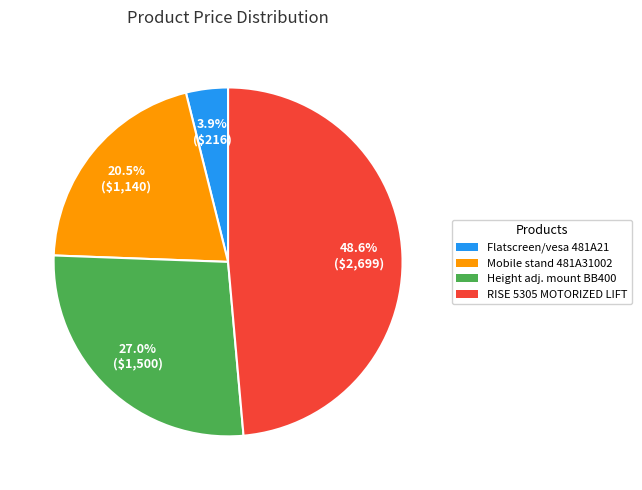

Is the sum of Mobile stand 481A31002 and Flatscreen/vesa 481A21 greater than half?

No